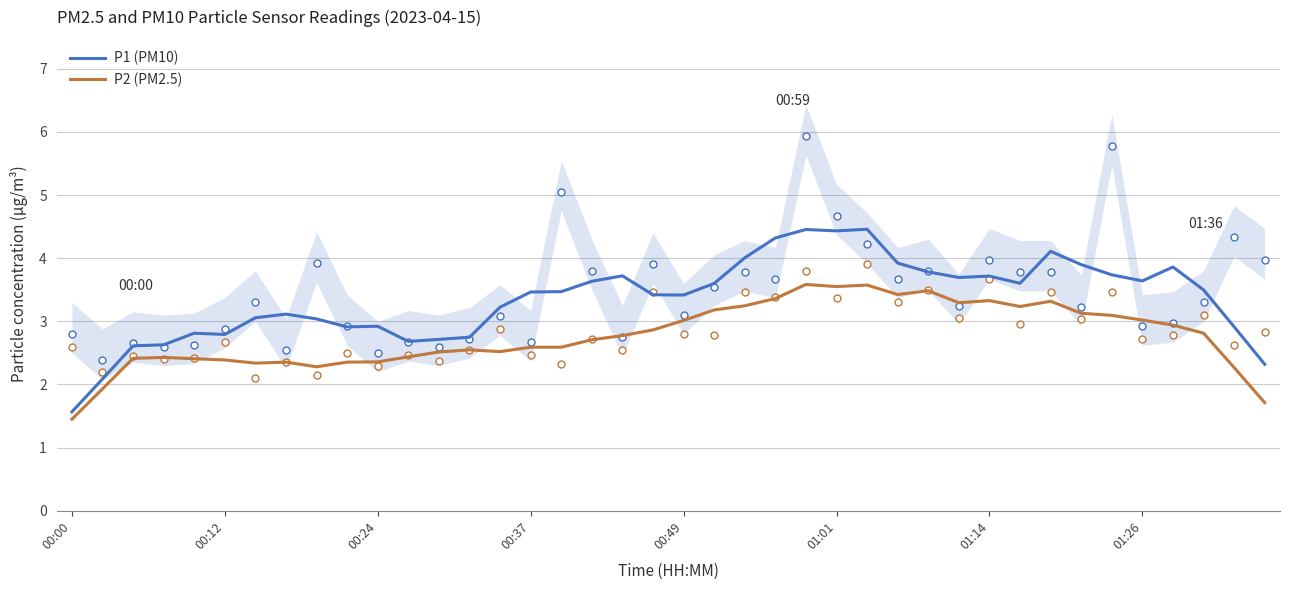

What is the difference between the P1 (PM10) values at 31 and 32?

0.5